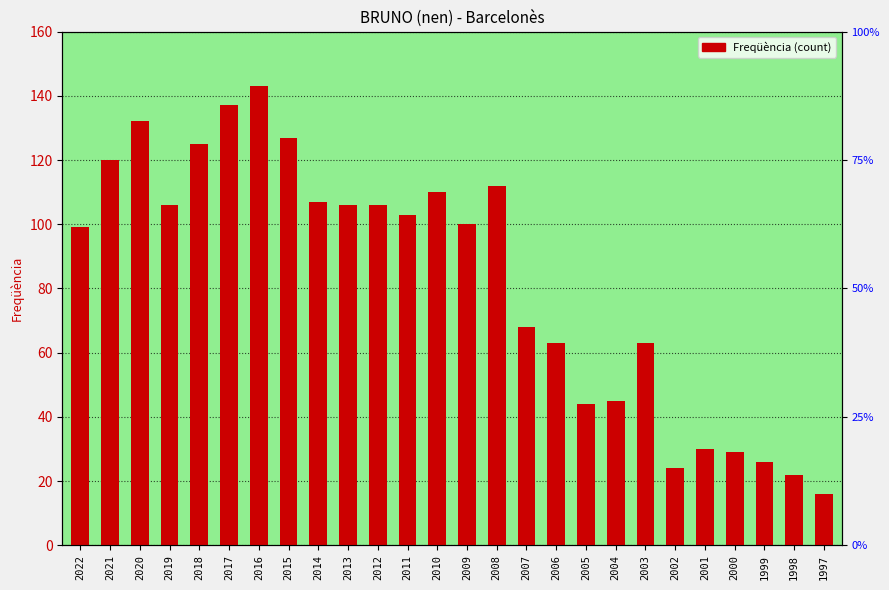

What is the difference between the values at 2000 and 2002?

5